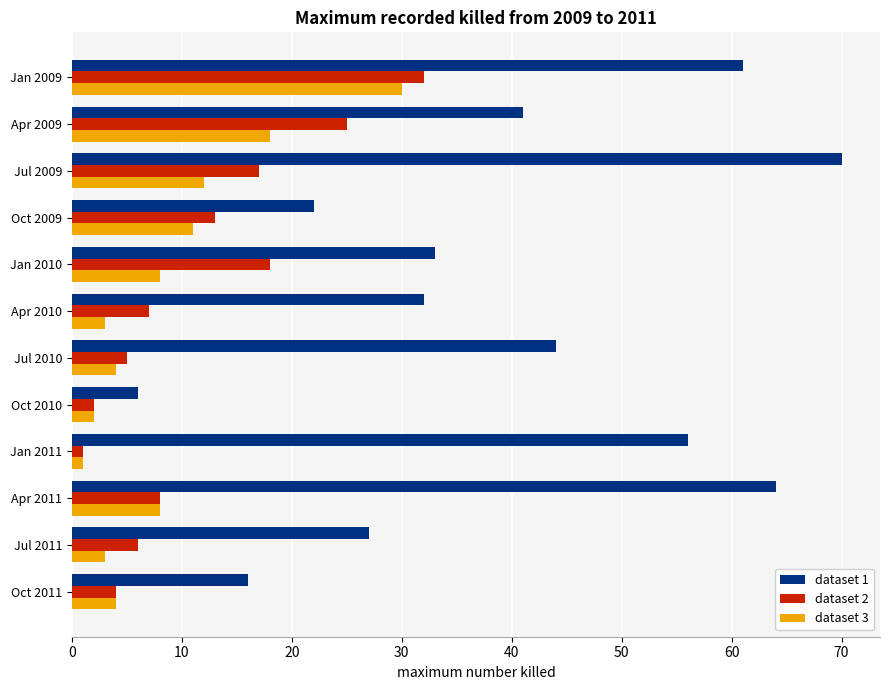

True or false: dataset 3 has a value of 24 at Apr 2009.

False